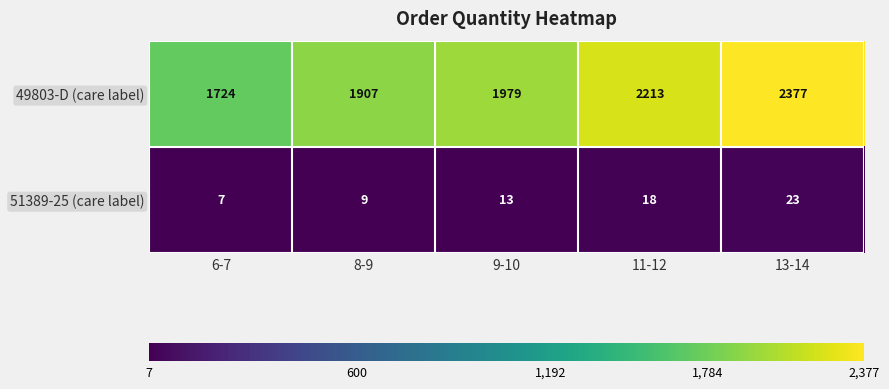

Reading left to right, list all the values displayed in this chart.

49803-D (care label): 6-7=1724	8-9=1907	9-10=1979	11-12=2213	13-14=2377
51389-25 (care label): 6-7=7	8-9=9	9-10=13	11-12=18	13-14=23